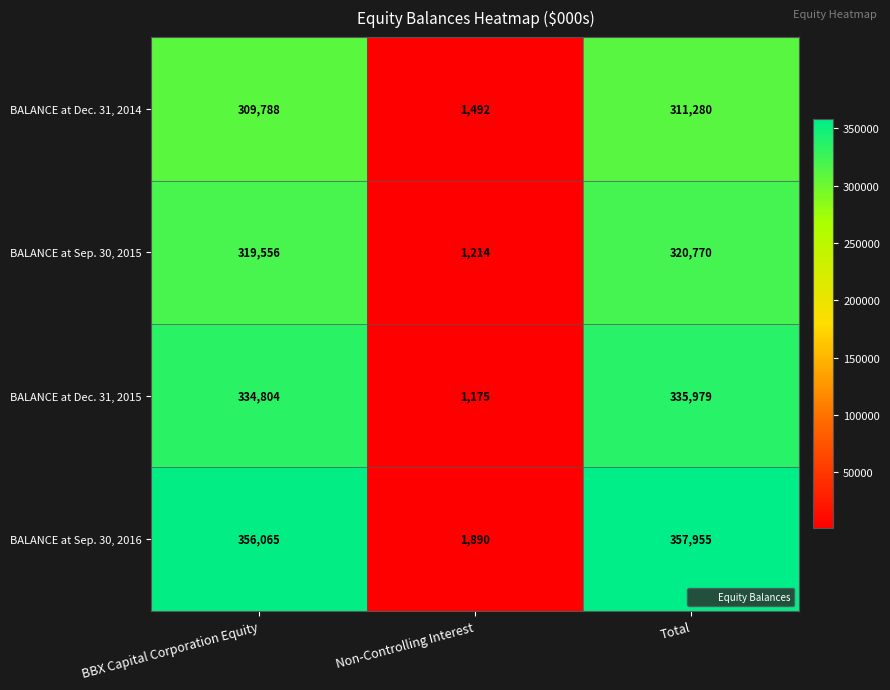

Which category has the highest value across all series?

Total